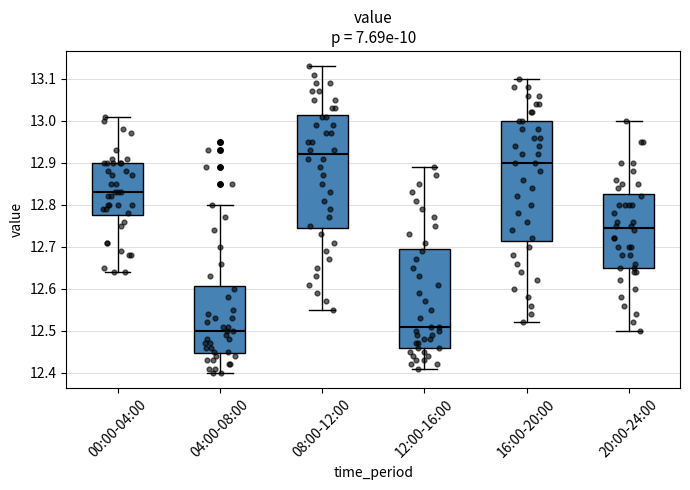

Reading left to right, transcribe this box plot: for each box, give where its median line is, the range the box spans, and where its two whiskers end, as read against the y-axis. The values are not printed on the chart, so give them approximately, as read against the axis.

00:00-04:00: median 12.83, box 12.78 to 12.90, whiskers 12.64 to 13.01
04:00-08:00: median 12.50, box 12.45 to 12.61, whiskers 12.40 to 12.80
08:00-12:00: median 12.92, box 12.75 to 13.02, whiskers 12.55 to 13.13
12:00-16:00: median 12.51, box 12.46 to 12.70, whiskers 12.41 to 12.89
16:00-20:00: median 12.90, box 12.72 to 13.00, whiskers 12.52 to 13.10
20:00-24:00: median 12.75, box 12.65 to 12.83, whiskers 12.50 to 13.00